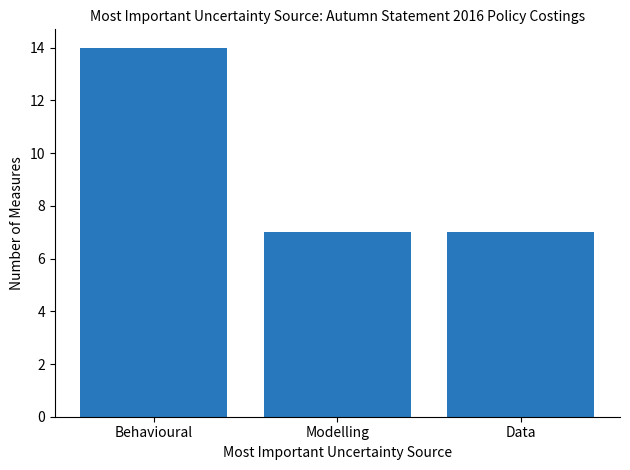

Reading left to right, transcribe all the data shown in this chart.

Behavioural=14	Modelling=7	Data=7